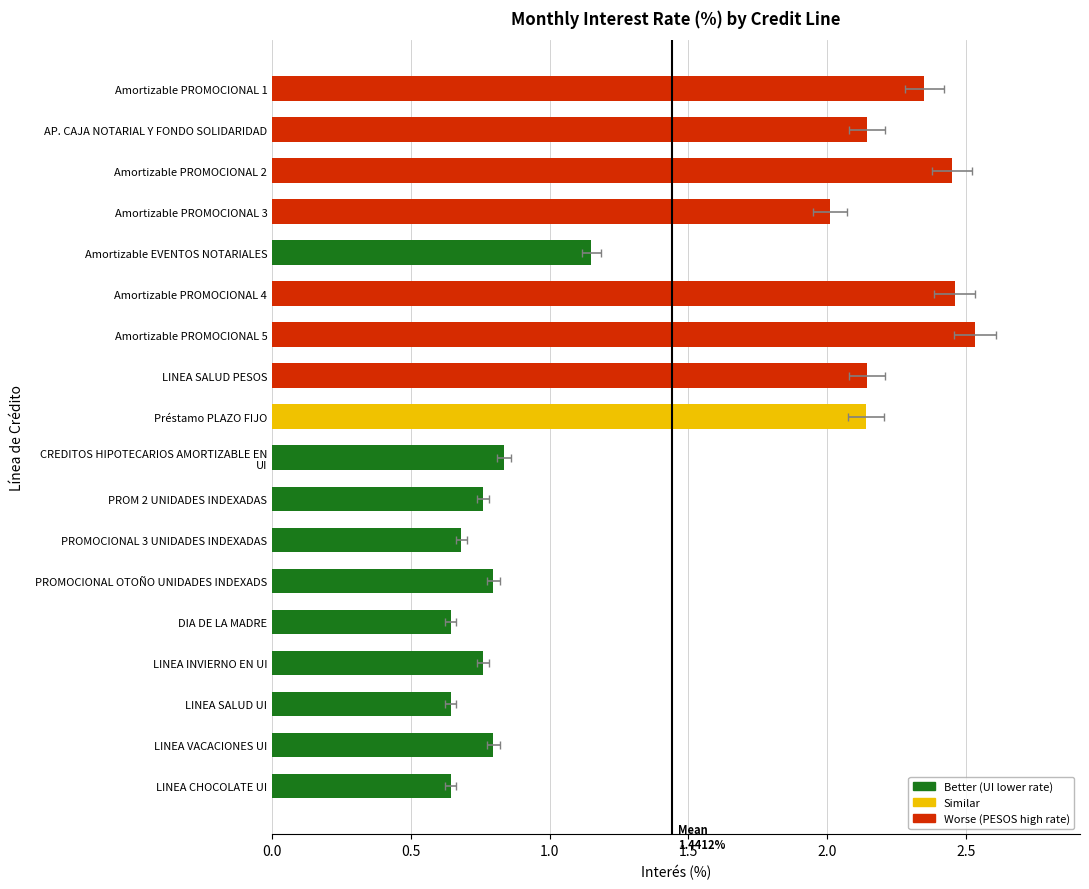

List the labels in order of value, largest first.

Amortizable PROMOCIONAL 5, Amortizable PROMOCIONAL 4, Amortizable PROMOCIONAL 2, Amortizable PROMOCIONAL 1, AP. CAJA NOTARIAL Y FONDO SOLIDARIDAD, LINEA SALUD PESOS, Préstamo PLAZO FIJO, Amortizable PROMOCIONAL 3, Amortizable EVENTOS NOTARIALES, CREDITOS HIPOTECARIOS AMORTIZABLE EN UI, PROMOCIONAL OTOÑO UNIDADES INDEXADS, LINEA VACACIONES UI, PROM 2 UNIDADES INDEXADAS, LINEA INVIERNO EN UI, PROMOCIONAL 3 UNIDADES INDEXADAS, DIA DE LA MADRE, LINEA SALUD UI, LINEA CHOCOLATE UI